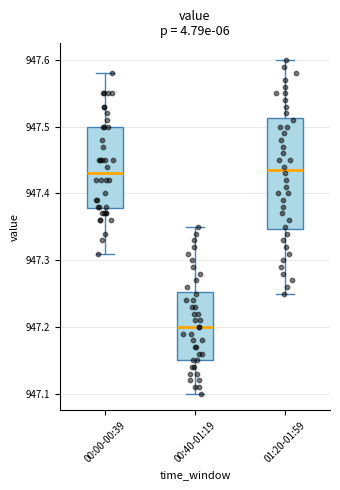

Comparing the boxes themselves (not the whiskers), which one is the tallest?

01:20-01:59